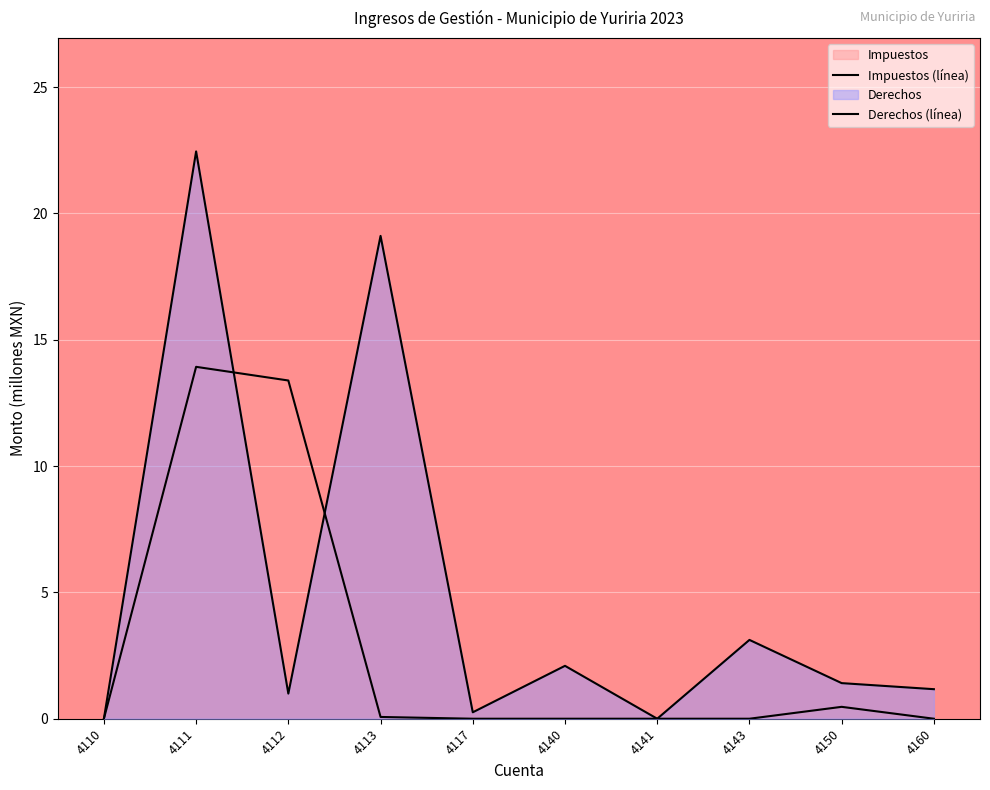

Reading left to right, transcribe all the data shown in this chart.

Impuestos: 4110=0.0	4111=13.9	4112=13.4	4113=0.1	4117=0.0	4140=0.0	4141=0.0	4143=0.0	4150=0.5	4160=0.0
Derechos: 4110=0.0	4111=22.5	4112=1.0	4113=19.1	4117=0.3	4140=2.1	4141=0.0	4143=3.1	4150=1.4	4160=1.2